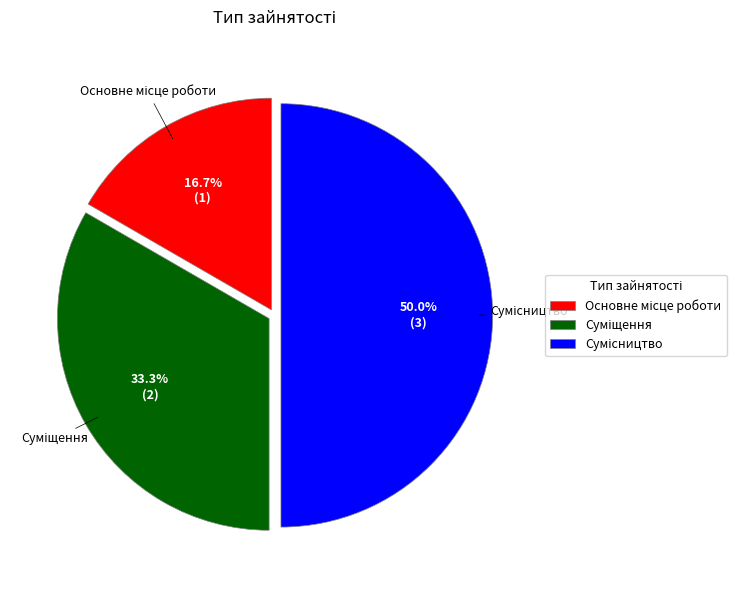

Which category has the biggest portion of the pie?

Сумісництво